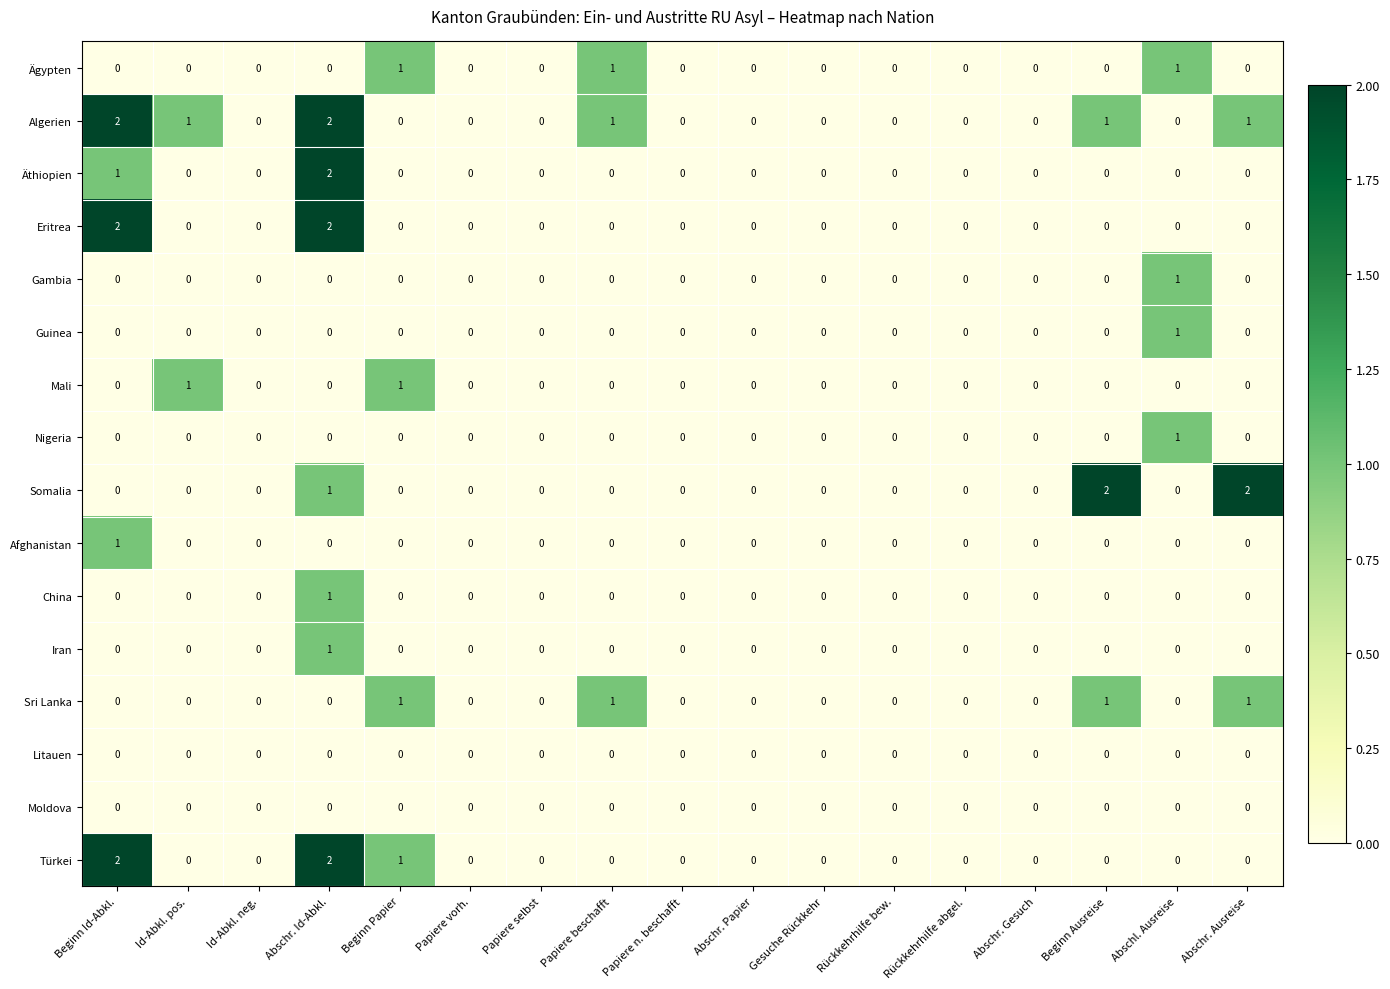

The Äthiopien series shows 0 at Rückkehrhilfe abgel.. True or false?

True